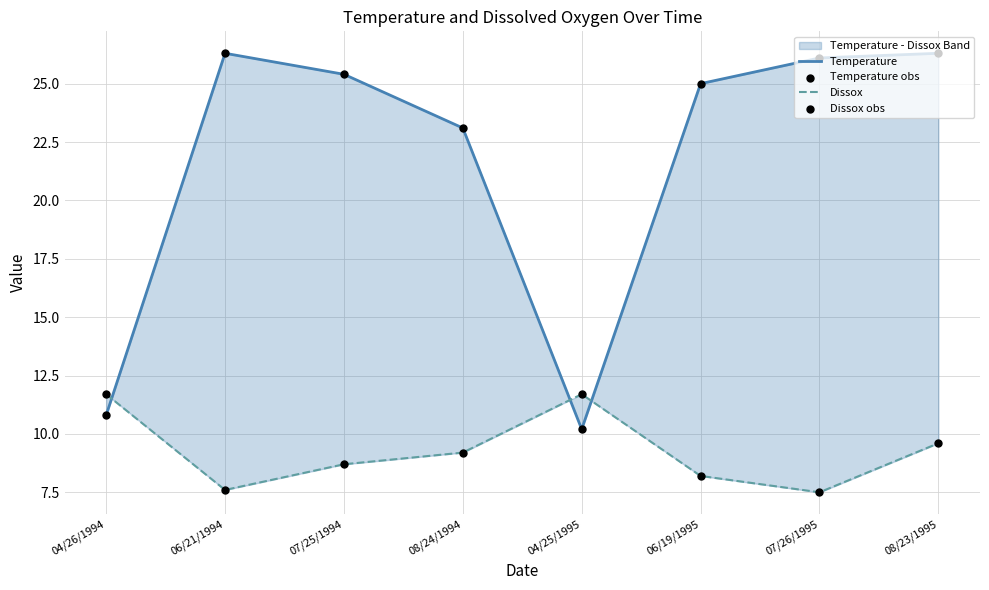

Is the value of Dissox at 07/25/1994 greater than the value of Temperature obs at 07/25/1994?

No